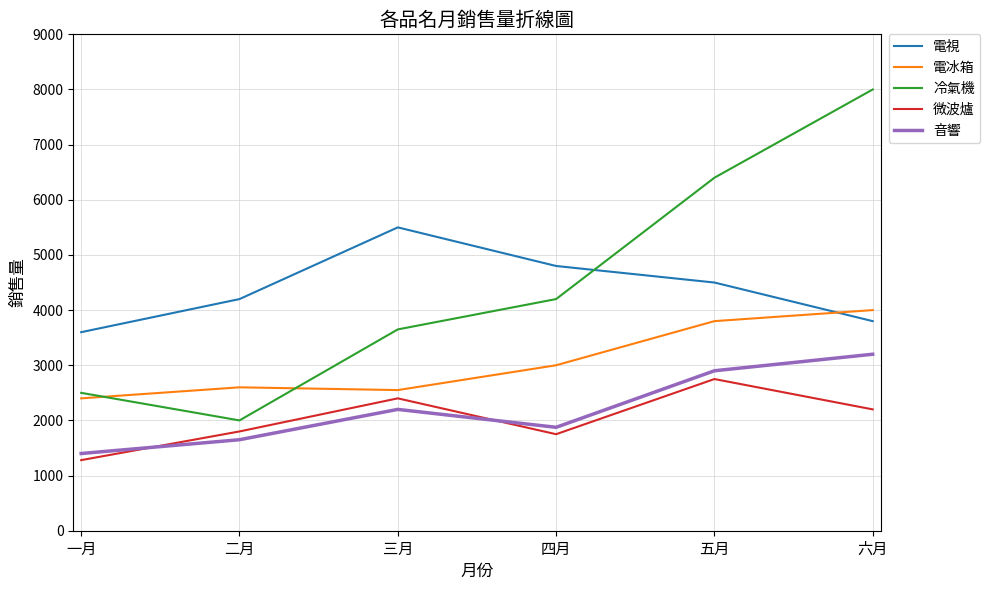

Count the number of data series in this chart.

5